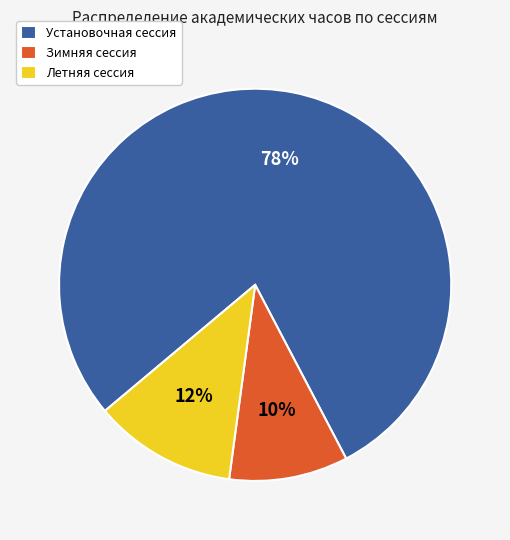

How many segments does this pie chart have?

3